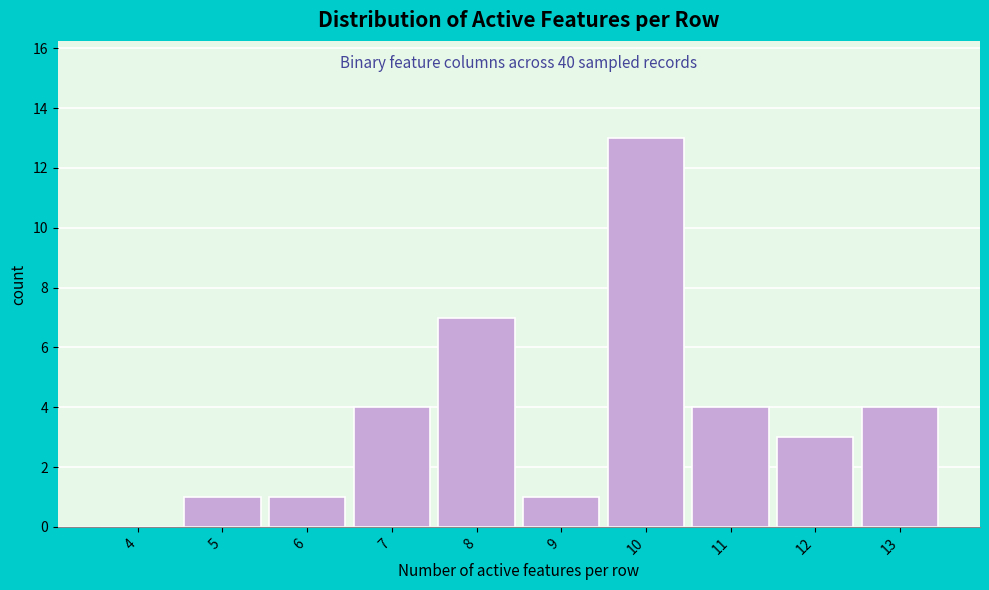

Reading left to right, extract all data points from this chart.

4=0	5=1	6=1	7=4	8=7	9=1	10=13	11=4	12=3	13=4